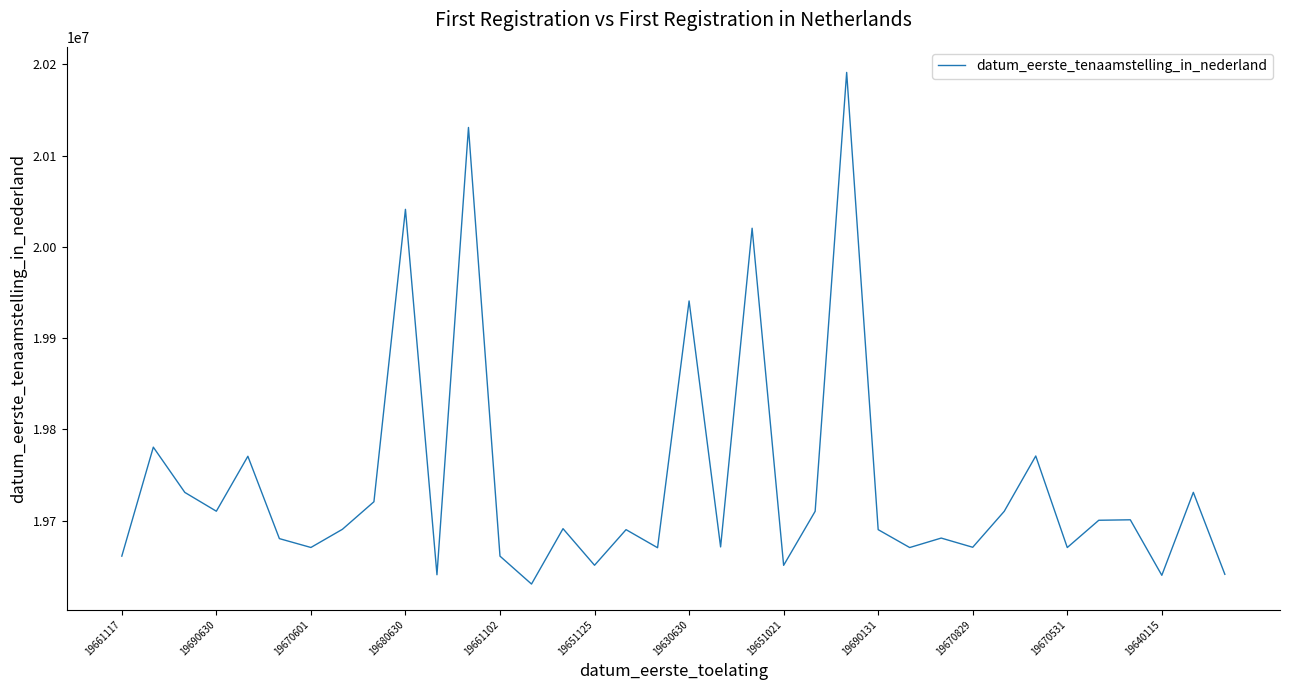

What is the greatest value displayed?

20191118